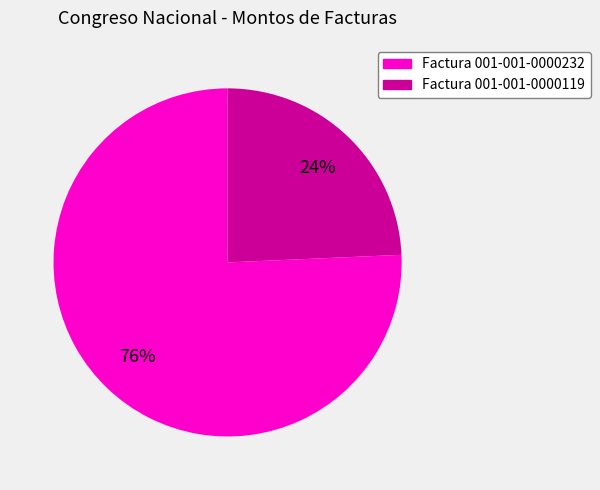

True or false: Factura 001-001-0000232 accounts for 68% of the total.

False